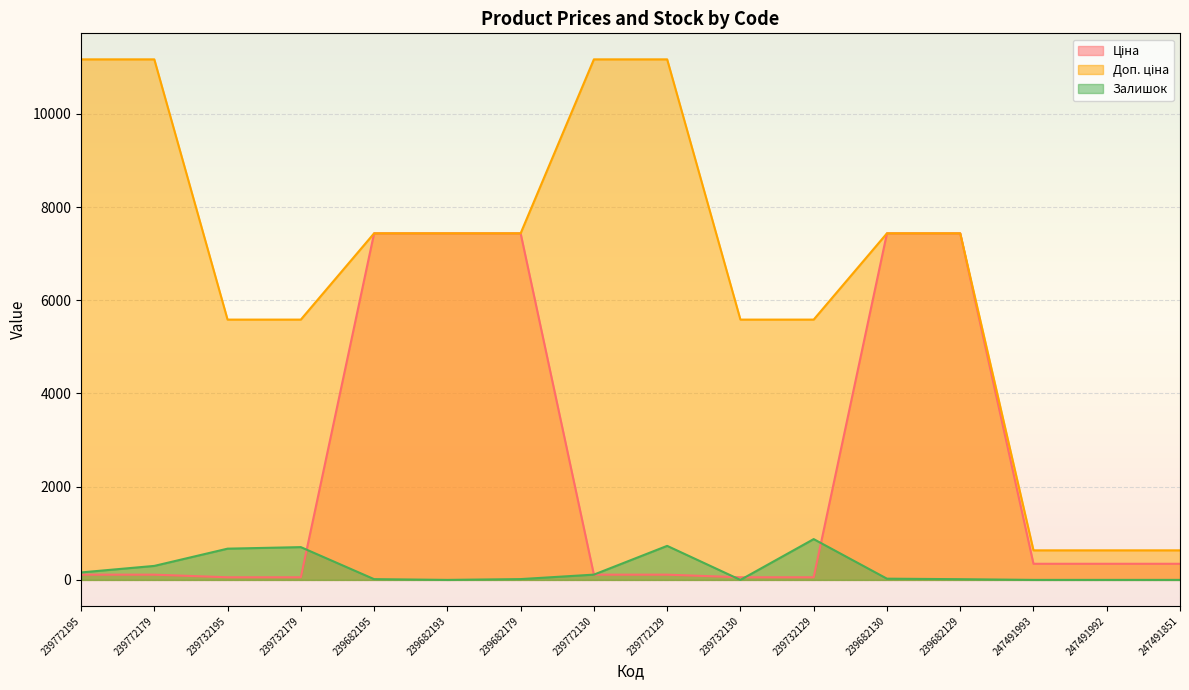

Is it true that Доп. ціна equals 2322.2 at 239682130?

False